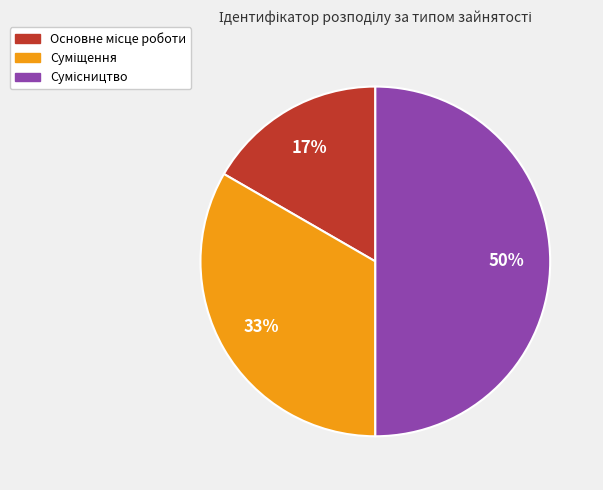

To the nearest percent, what is the difference between the largest and smallest slice percentages?

33%